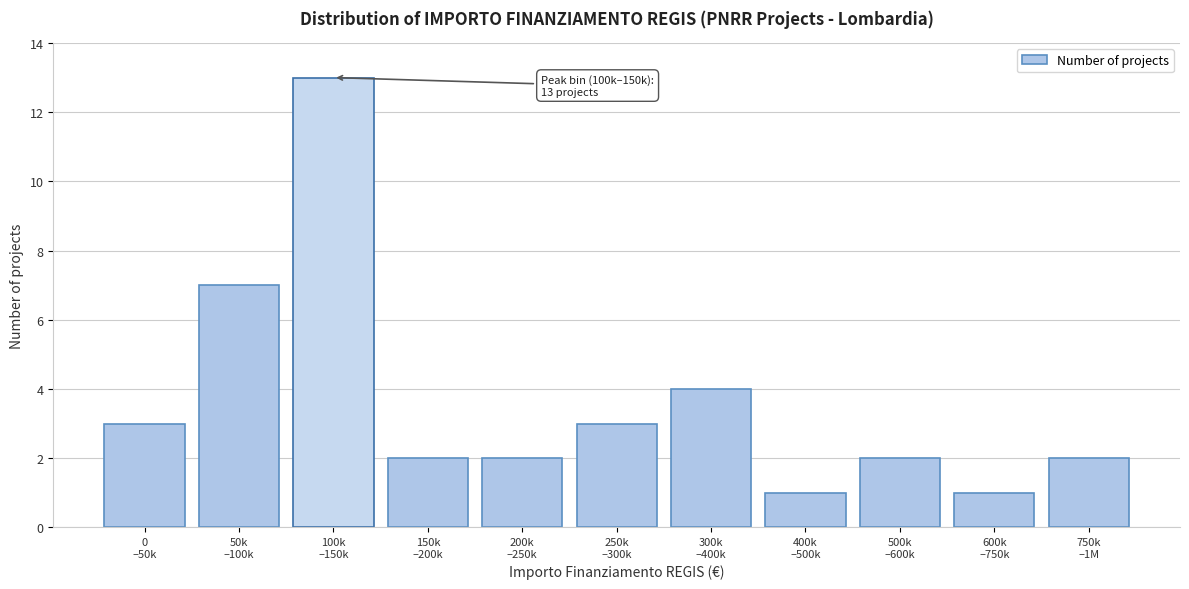

Reading left to right, transcribe all the data shown in this chart.

3	7	13	2	2	3	4	1	2	1	2